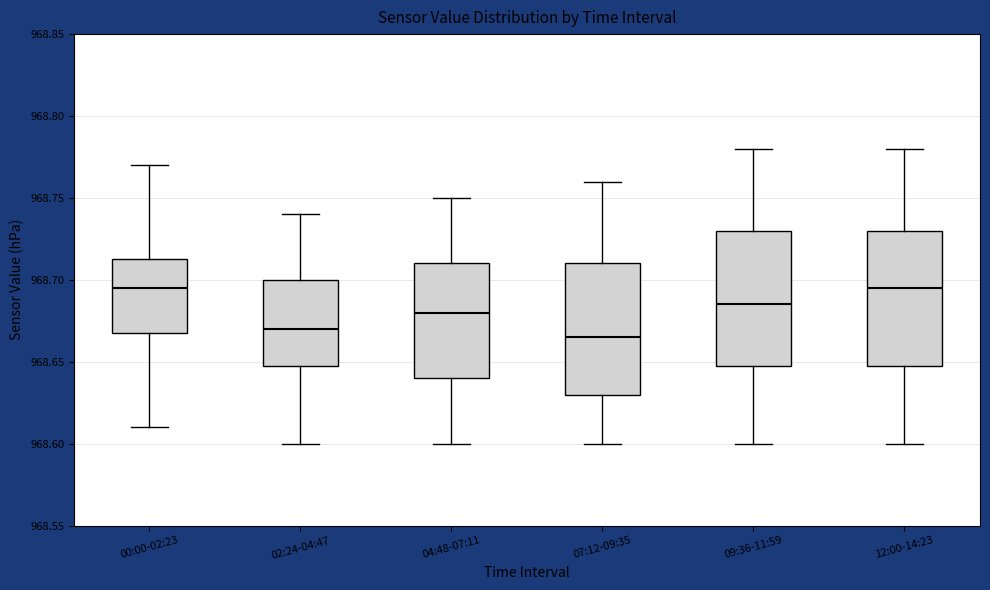

Reading left to right, transcribe this box plot: for each box, give where its median line is, the range the box spans, and where its two whiskers end, as read against the y-axis. The values are not printed on the chart, so give them approximately, as read against the axis.

00:00-02:23: median 968.695, box 968.670 to 968.715, whiskers 968.610 to 968.770
02:24-04:47: median 968.670, box 968.650 to 968.700, whiskers 968.600 to 968.740
04:48-07:11: median 968.680, box 968.640 to 968.710, whiskers 968.600 to 968.750
07:12-09:35: median 968.665, box 968.630 to 968.710, whiskers 968.600 to 968.760
09:36-11:59: median 968.685, box 968.650 to 968.730, whiskers 968.600 to 968.780
12:00-14:23: median 968.695, box 968.650 to 968.730, whiskers 968.600 to 968.780